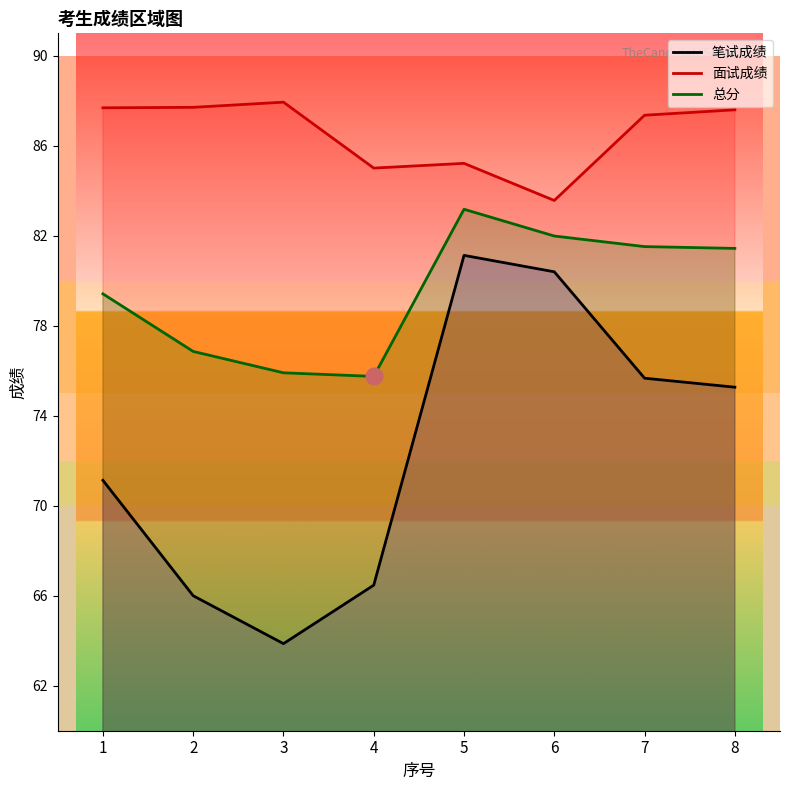

At which category is the sum across all series the highest?

5